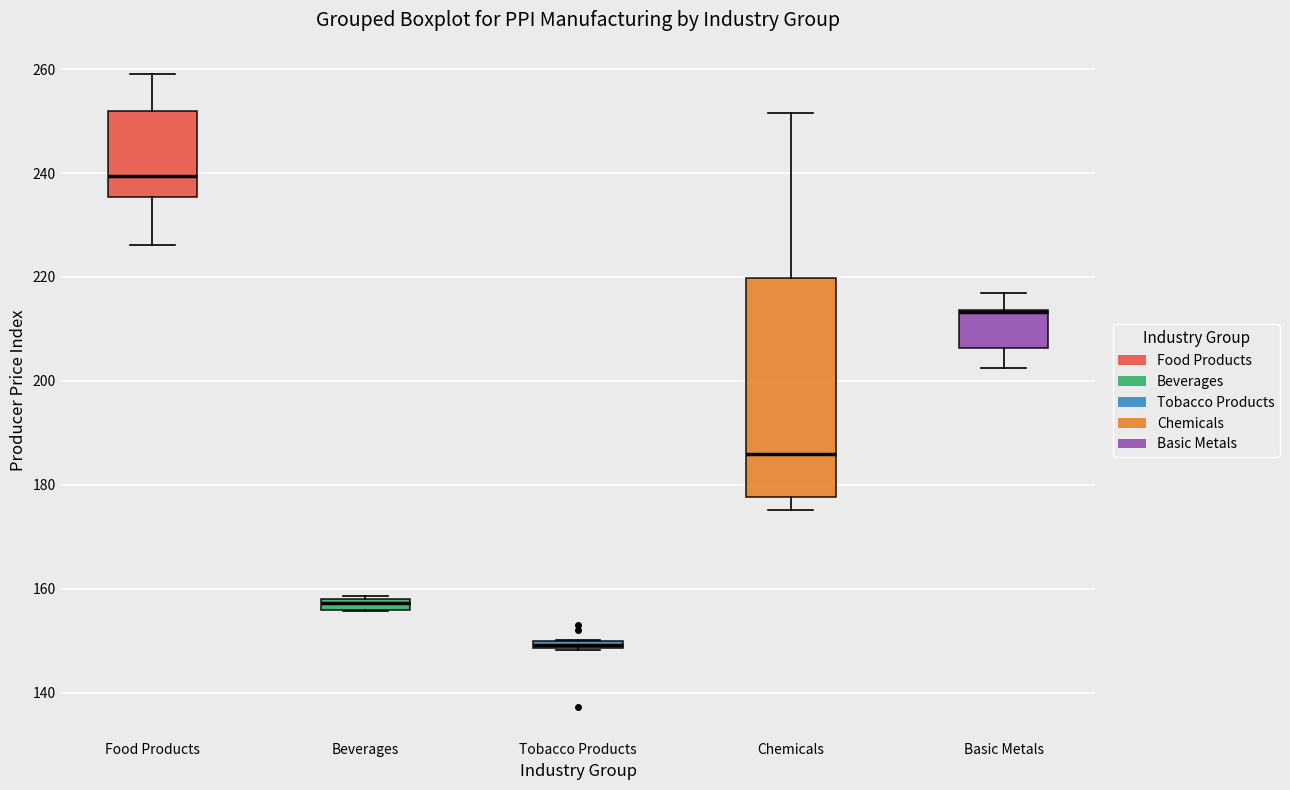

Where is the upper edge of the box for Beverages on the y-axis? The values are not printed on the chart, so give them approximately, as read against the axis.

158